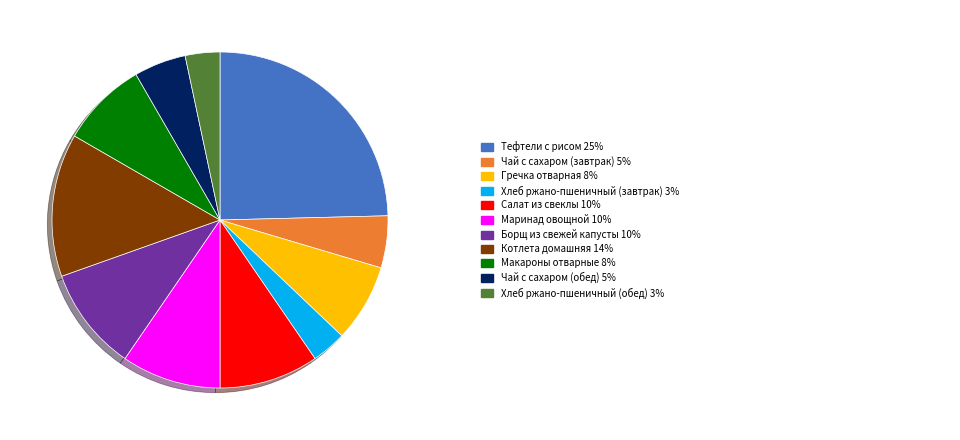

Does any single category account for the majority?

No